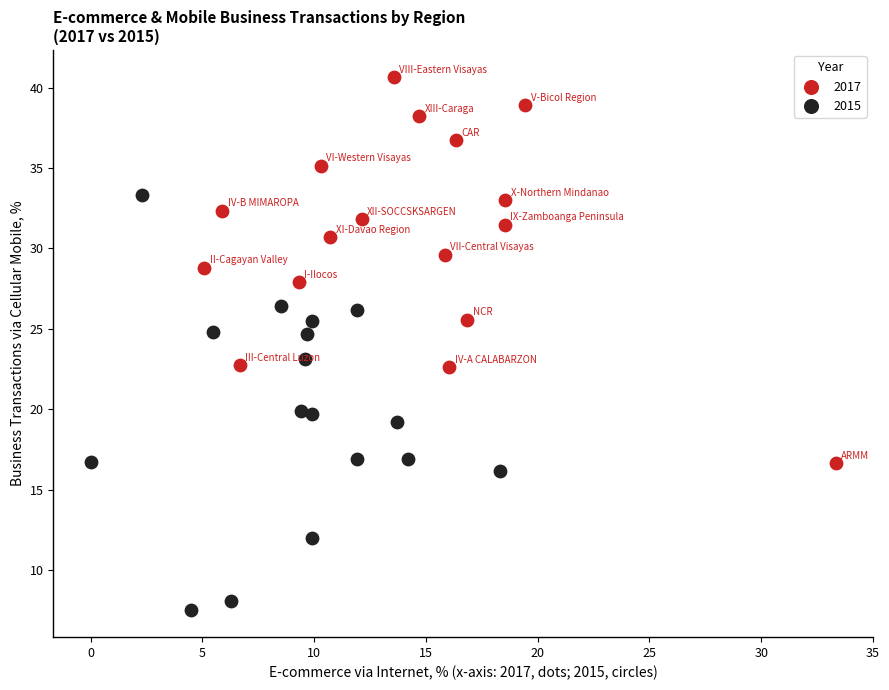

Which series contains the lowest Y value?

2015